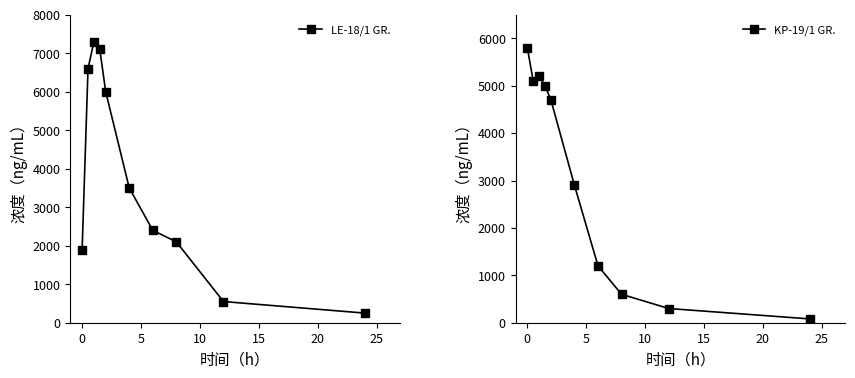

What is the value of the LE-18/1 GR. point at the 4th from the left?

7100